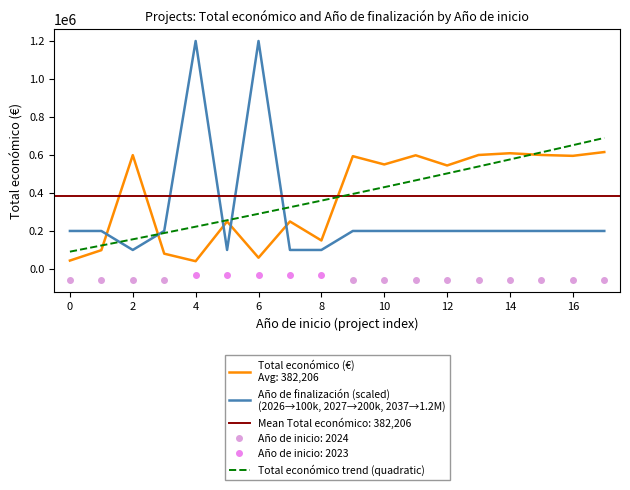

Rank the series by their maximum value, from lowest to highest.

Total económico, Año de finalización